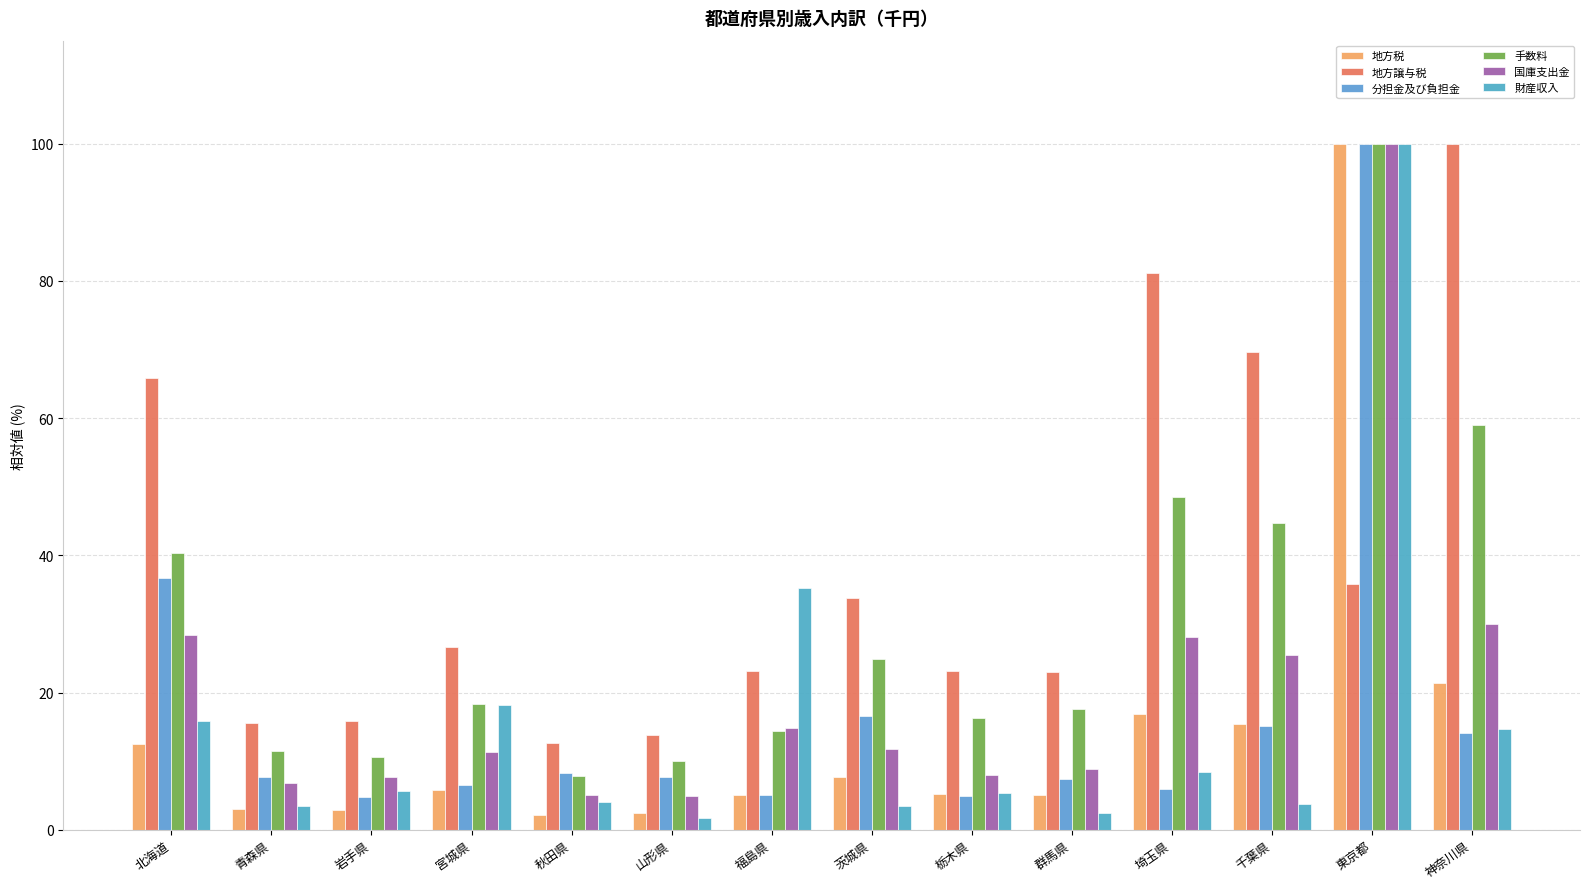

Which category has the highest value in the 手数料 series?

東京都